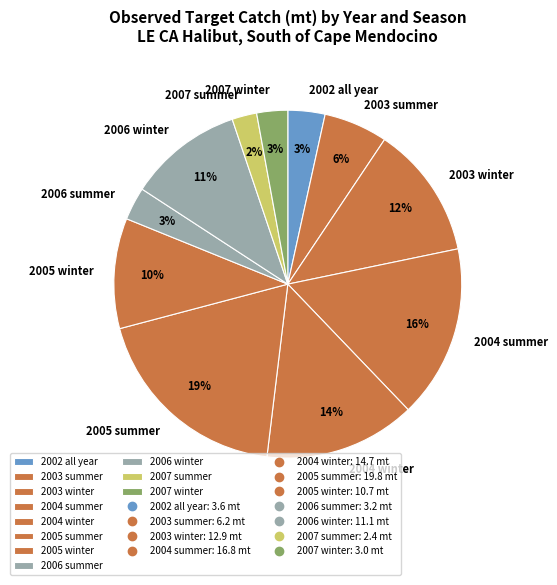

Is there any slice that represents more than half of the pie?

No